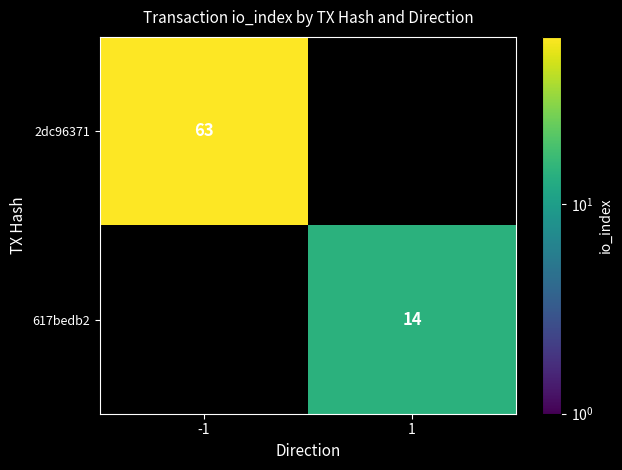

The value of 2dc96371 at -1 is 92. True or false?

False